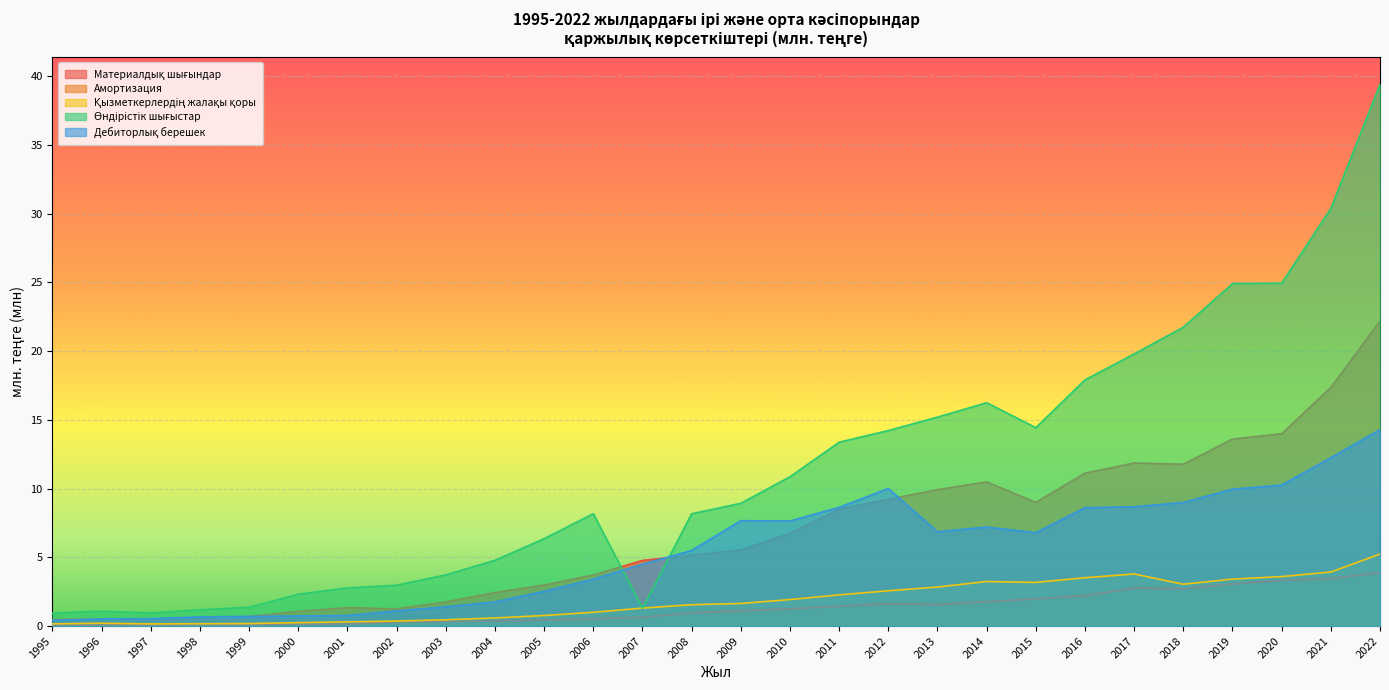

Read the Өндірістік шығыстар value at 1996.

1.1